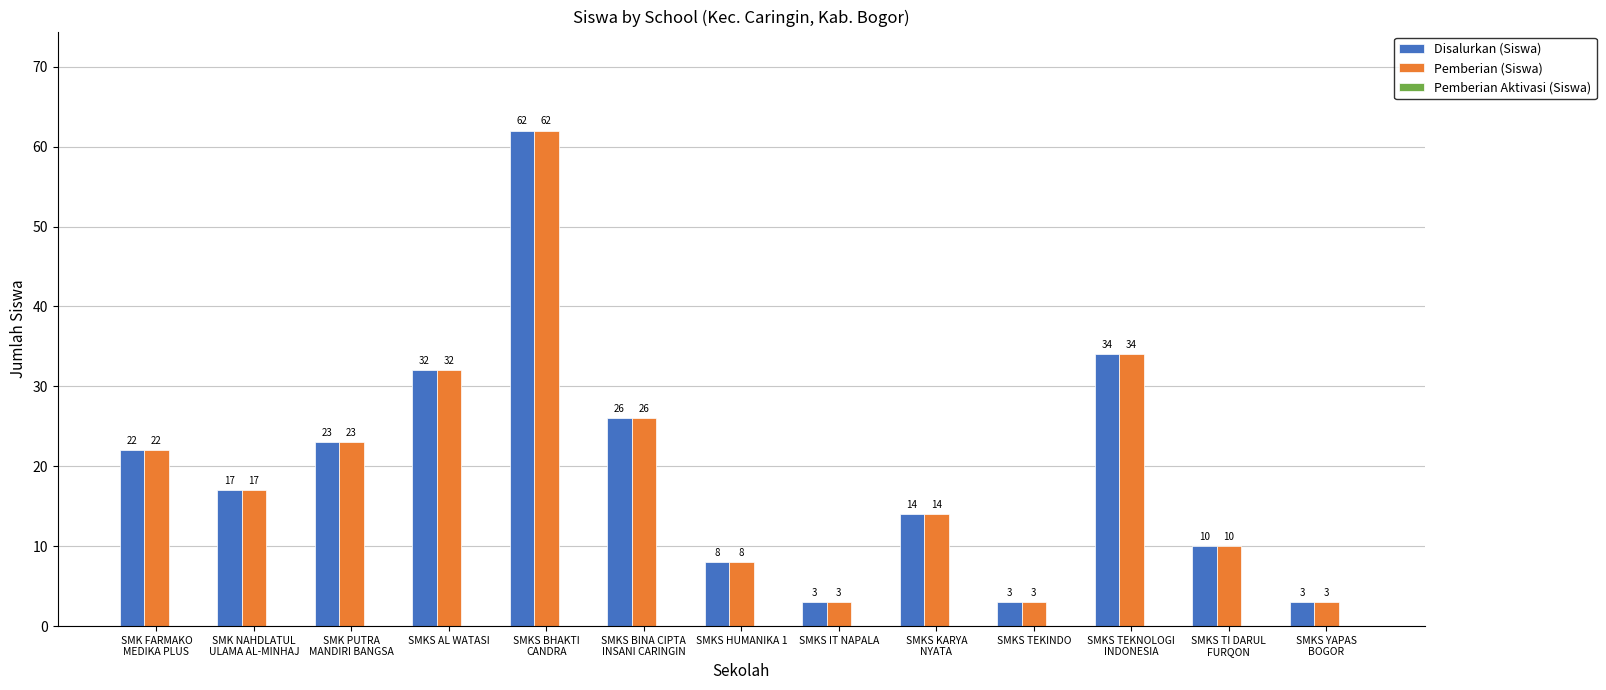

How many values in the Pemberian (Siswa) series are below 17?

6